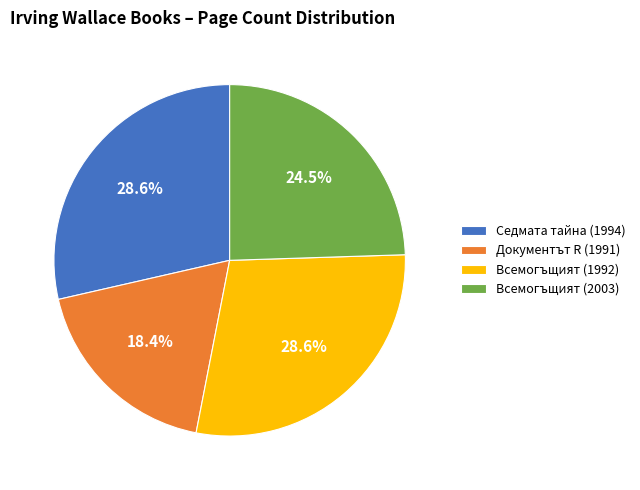

To the nearest percent, what is the average slice percentage?

25%